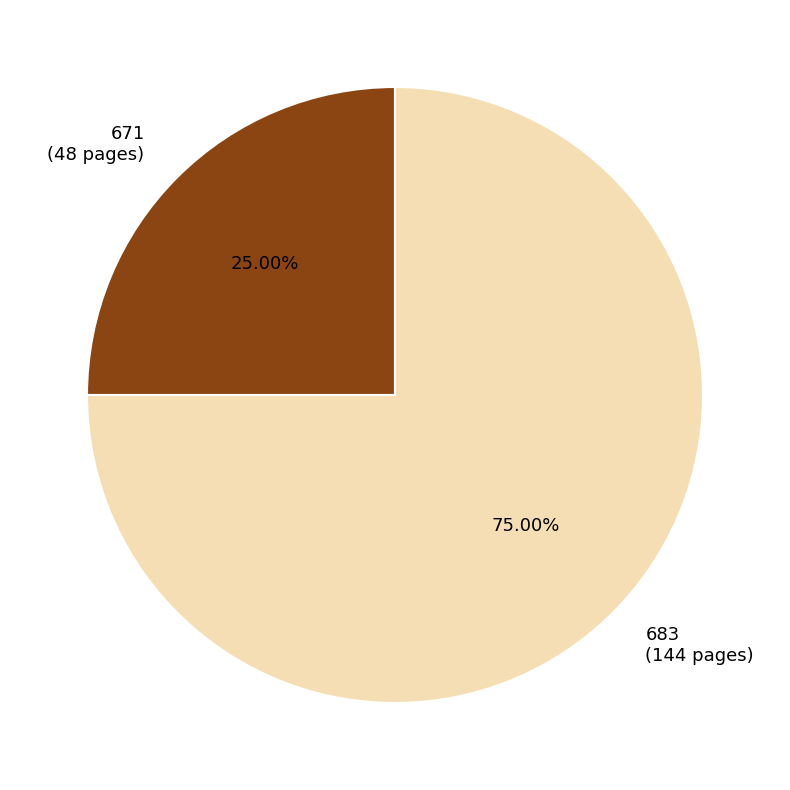

Which slice is the largest?

683